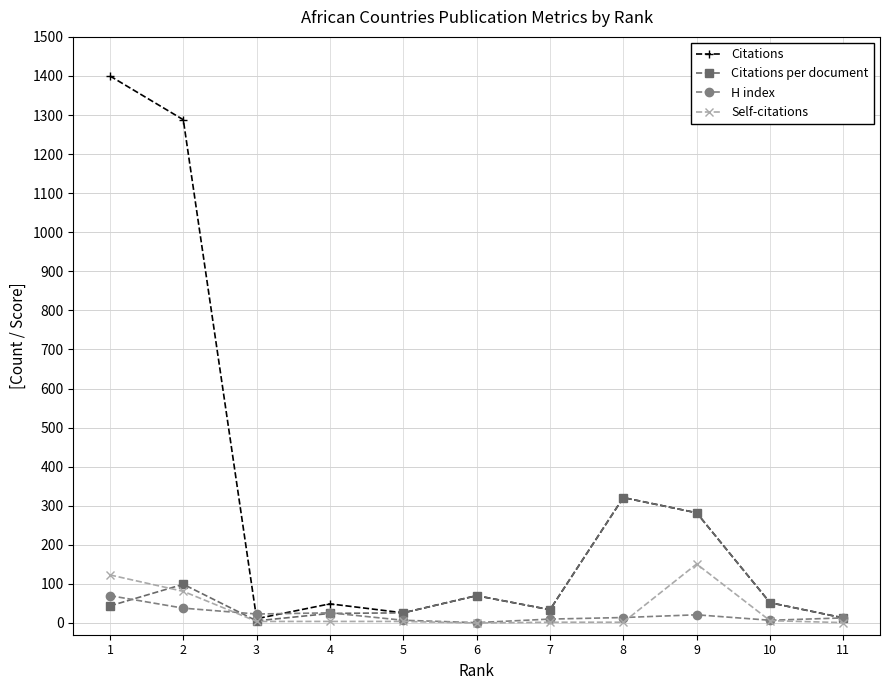

Where is Citations per document nearest to the value 163?

2